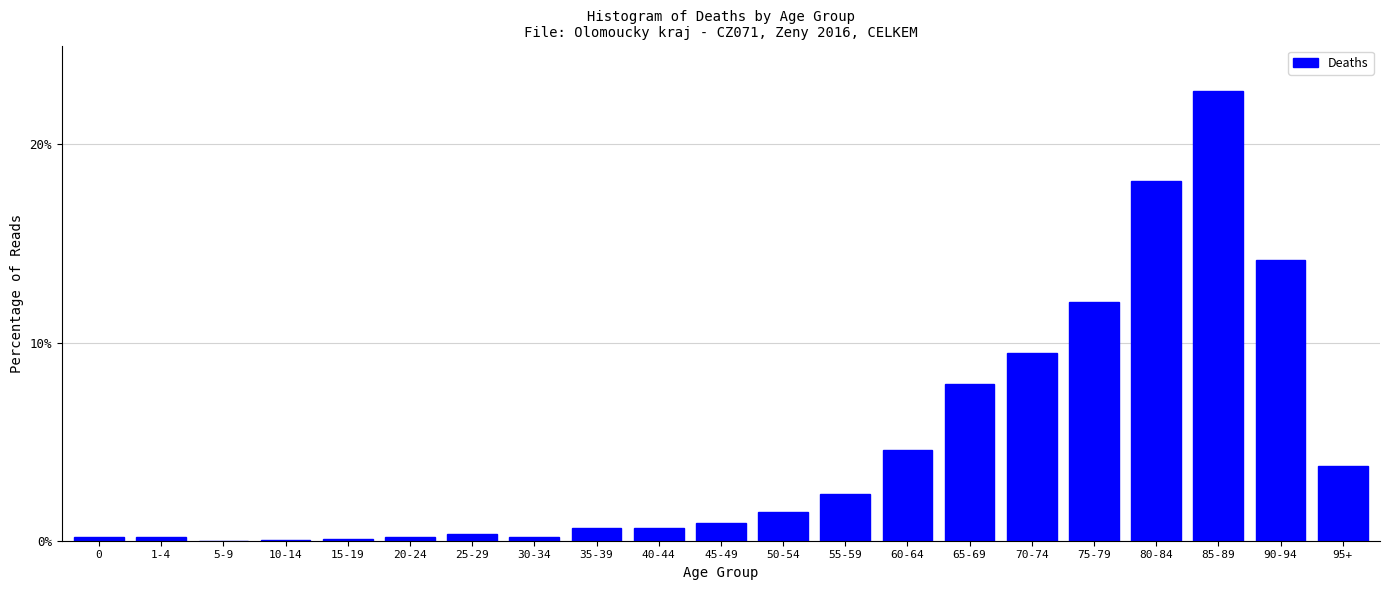

The chart shows a value of 4.9 at 90-94. True or false?

False